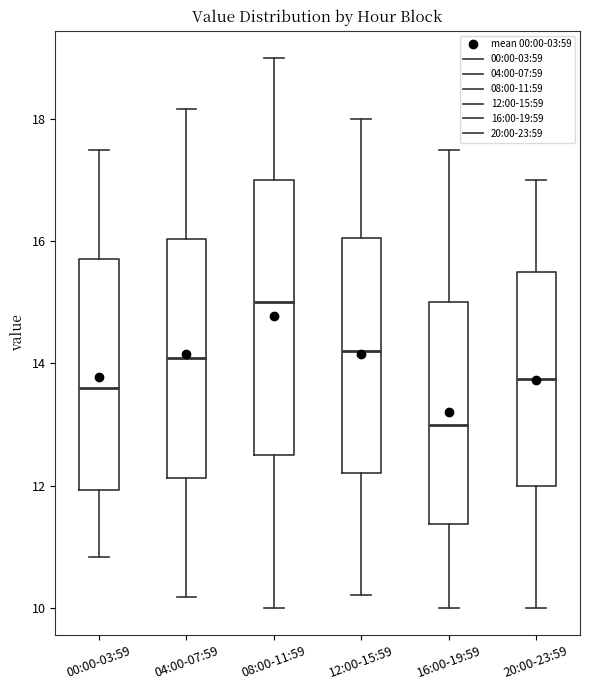

Reading left to right, read every box against the y-axis: the position of its median line, the range the box covers, and the ends of its whiskers. The values are not printed on the chart, so give them approximately, as read against the axis.

00:00-03:59: median 13.6, box 12.0 to 15.8, whiskers 10.8 to 17.6
04:00-07:59: median 14.0, box 12.2 to 16.0, whiskers 10.2 to 18.2
08:00-11:59: median 15.0, box 12.6 to 17.0, whiskers 10.0 to 19.0
12:00-15:59: median 14.2, box 12.2 to 16.0, whiskers 10.2 to 18.0
16:00-19:59: median 13.0, box 11.4 to 15.0, whiskers 10.0 to 17.6
20:00-23:59: median 13.8, box 12.0 to 15.6, whiskers 10.0 to 17.0